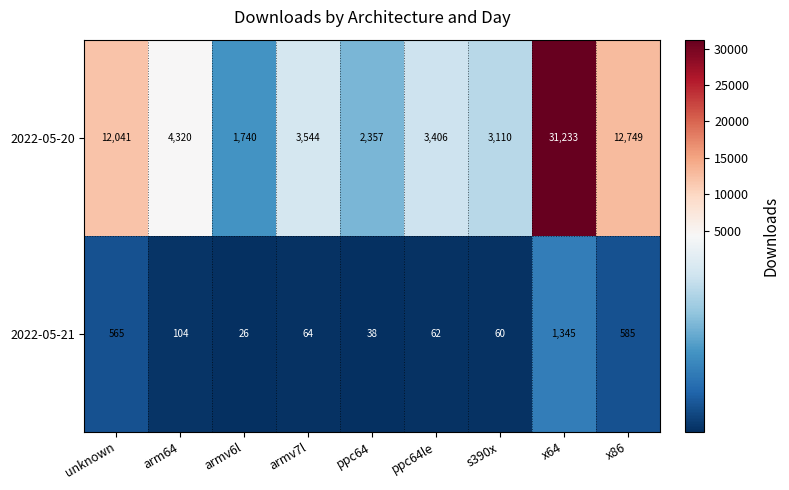

Where does the 2022-05-20 series first go above 3544?

unknown